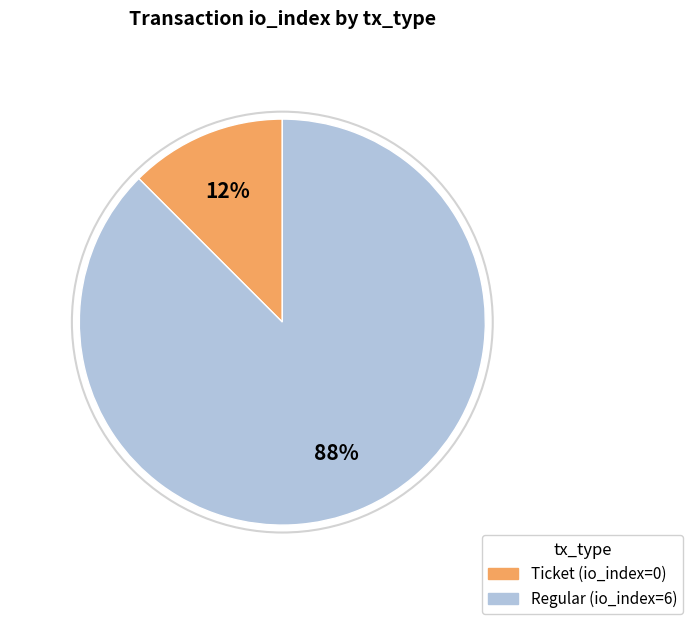

Between Regular and Ticket, which is larger?

Regular